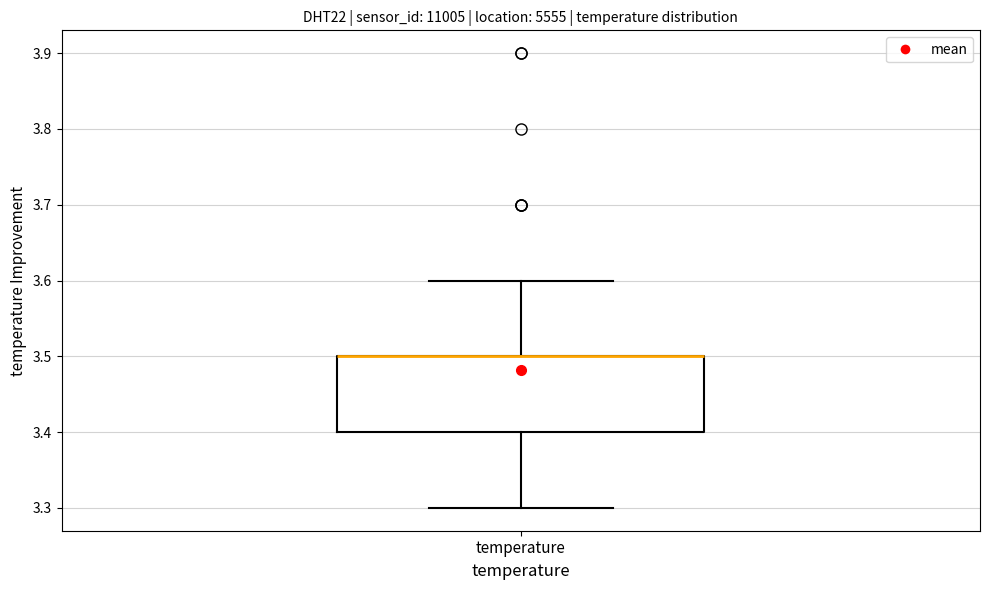

Transcribe this box plot: give where the median line is, the range the box spans, and where the two whiskers end, as read against the y-axis. The values are not printed on the chart, so give them approximately, as read against the axis.

median 3.5 (drawn on the box's upper edge), box 3.4 to 3.5, whiskers 3.3 to 3.6